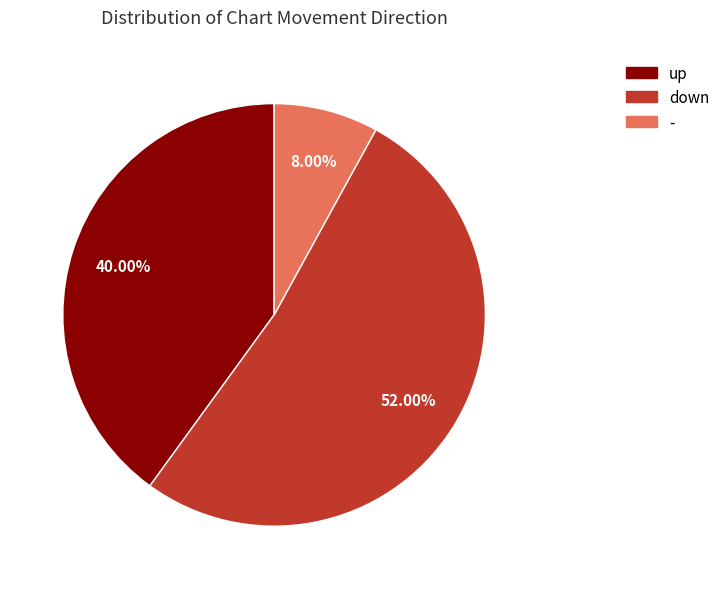

To the nearest percent, what is the average slice percentage?

33%